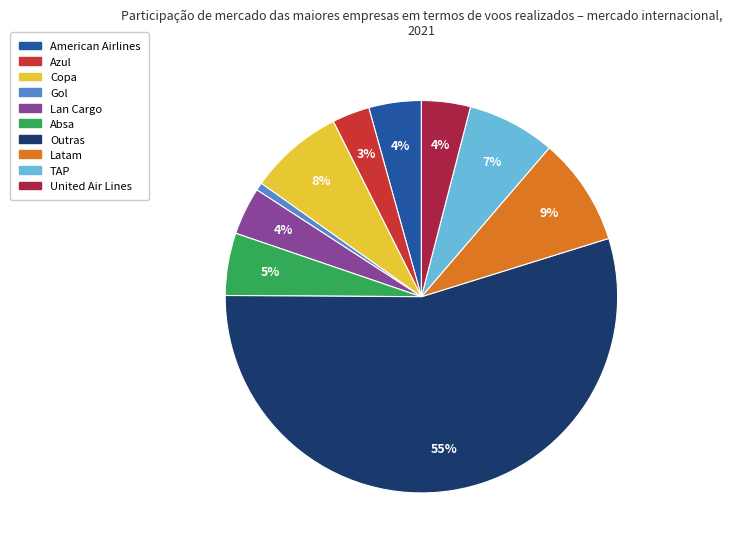

To the nearest percent, what percentage of the pie is American Airlines?

4%